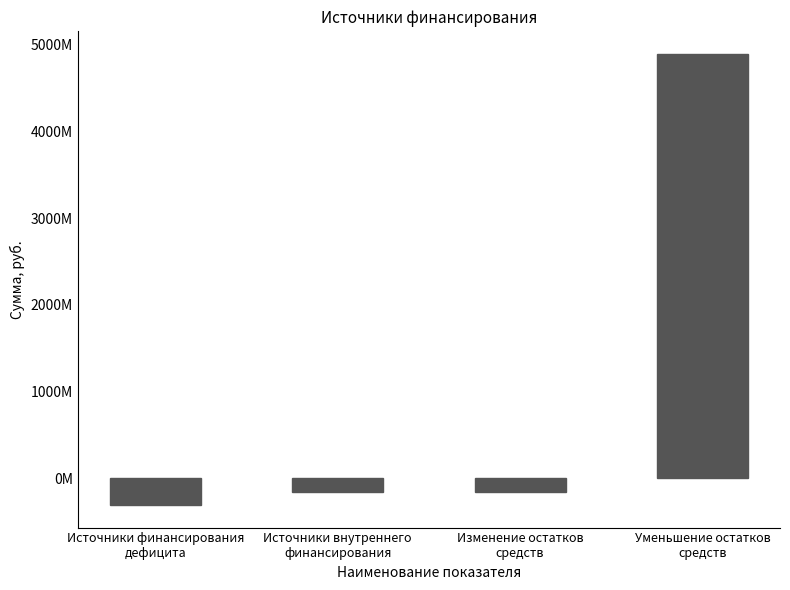

The value at Источники внутреннего
финансирования is -152700476.0. True or false?

True